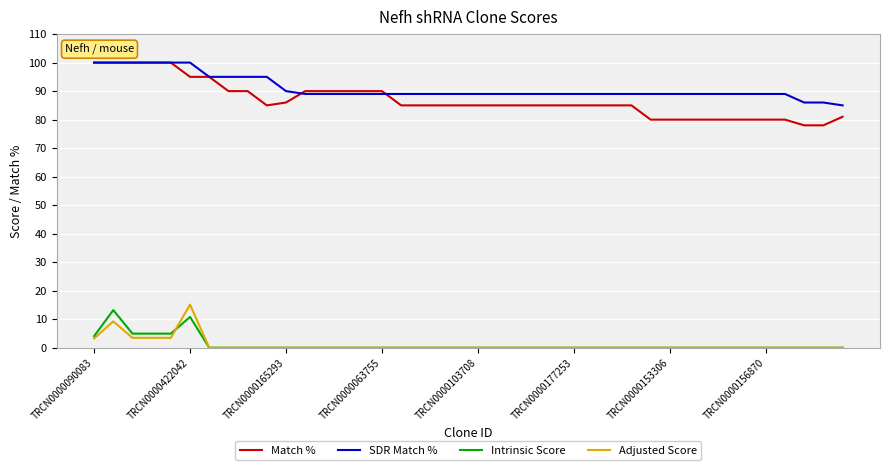

Which series has the largest range (max minus min)?

Match %